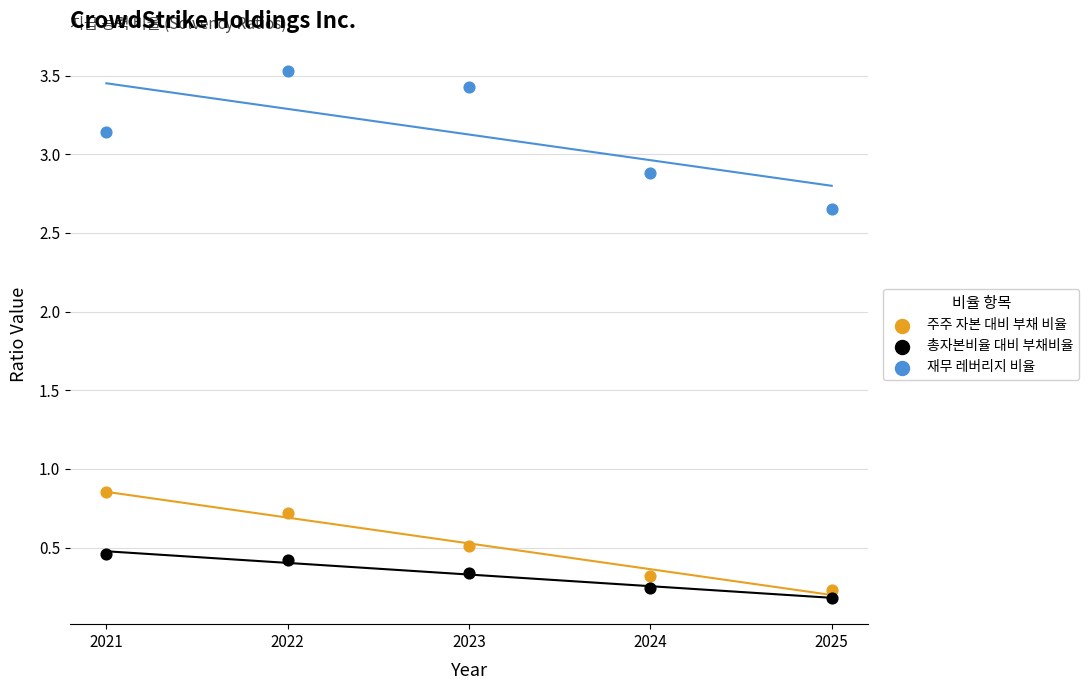

What is the X range (max minus min) for the scatter plot?

4.0